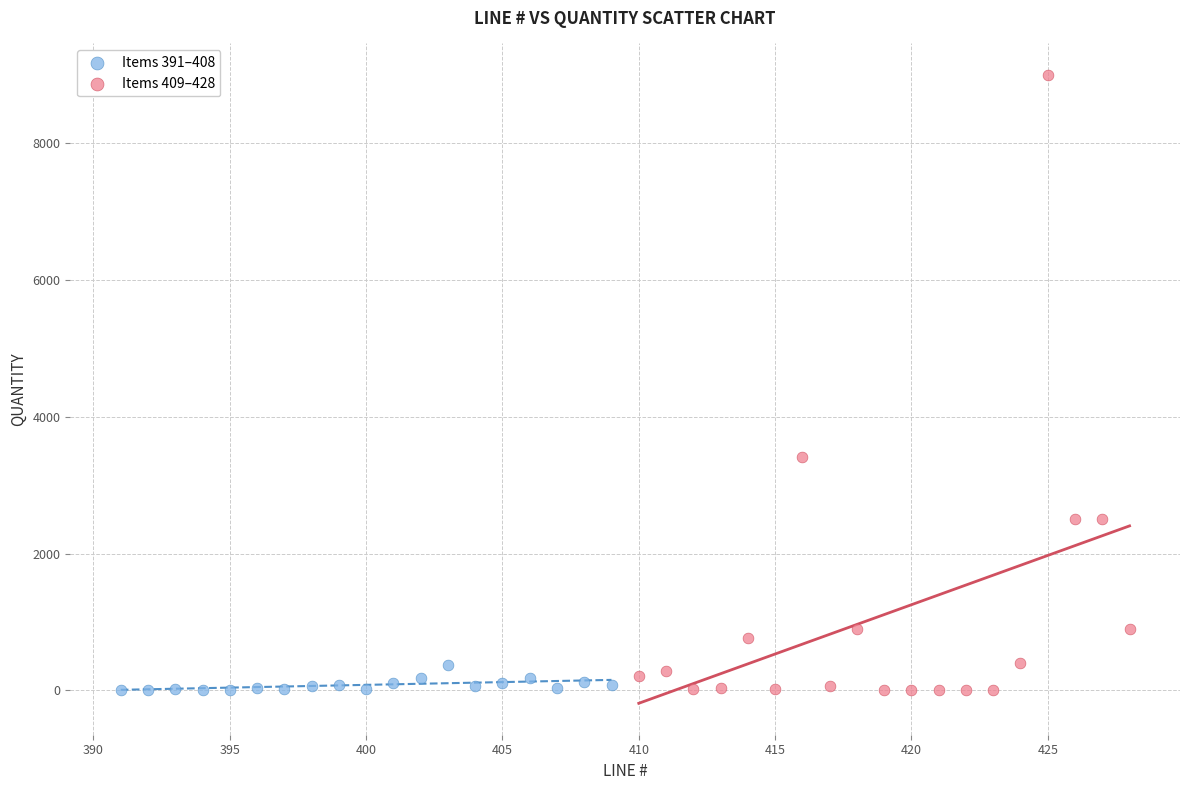

Which series reaches the maximum Y coordinate?

Items 409–428